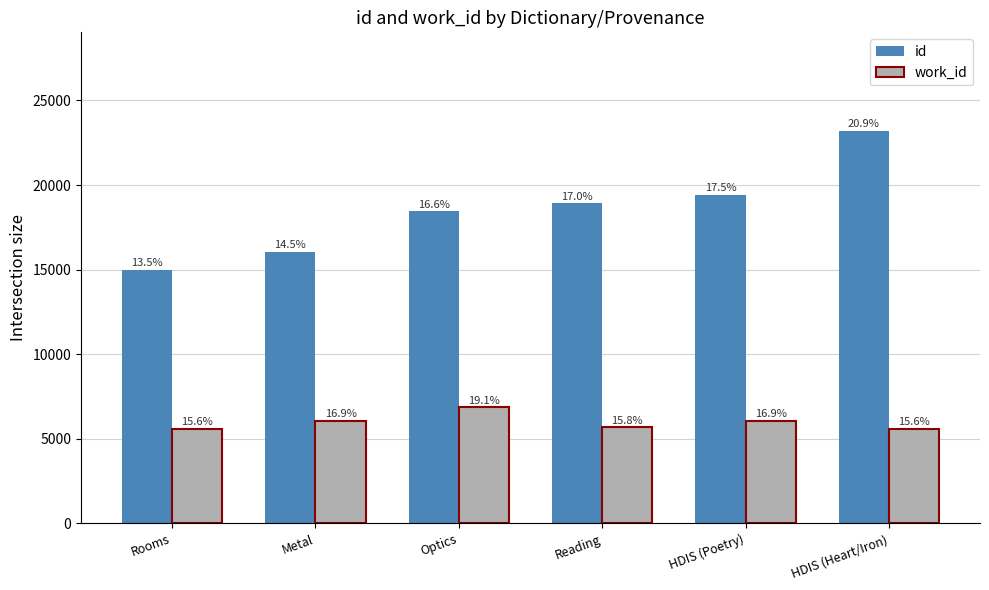

What are all the series names shown in the legend?

id, work_id